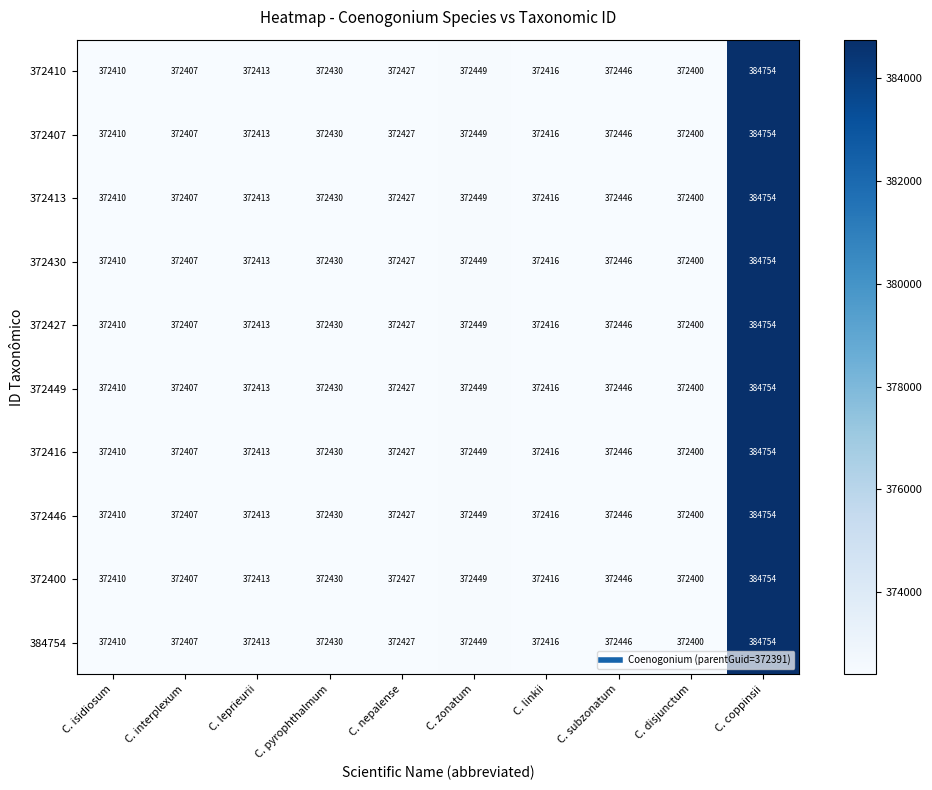

What is the difference between the 372413 values at C. nepalense and C. isidiosum?

17